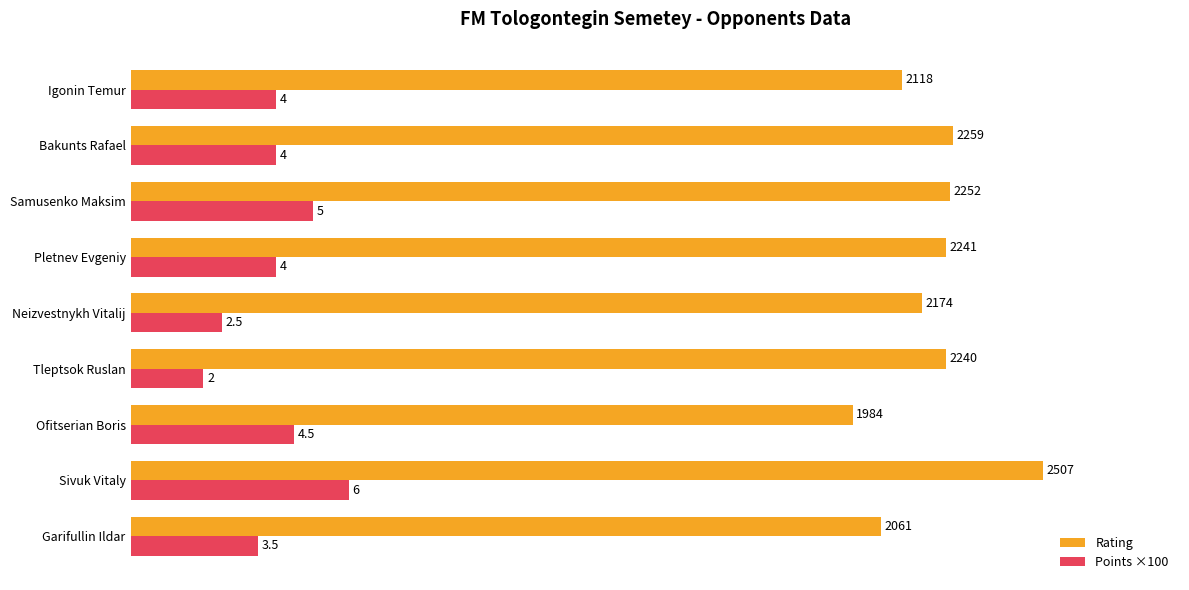

How many data points in Rating are less than 2240?

4